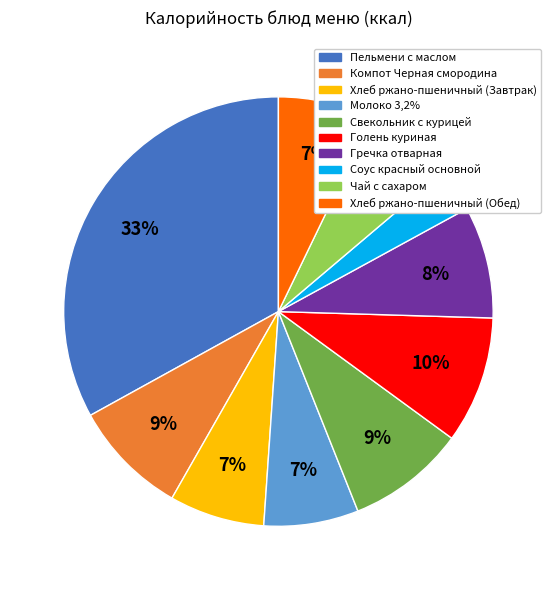

True or false: Соус красный основной accounts for 3% of the total.

True